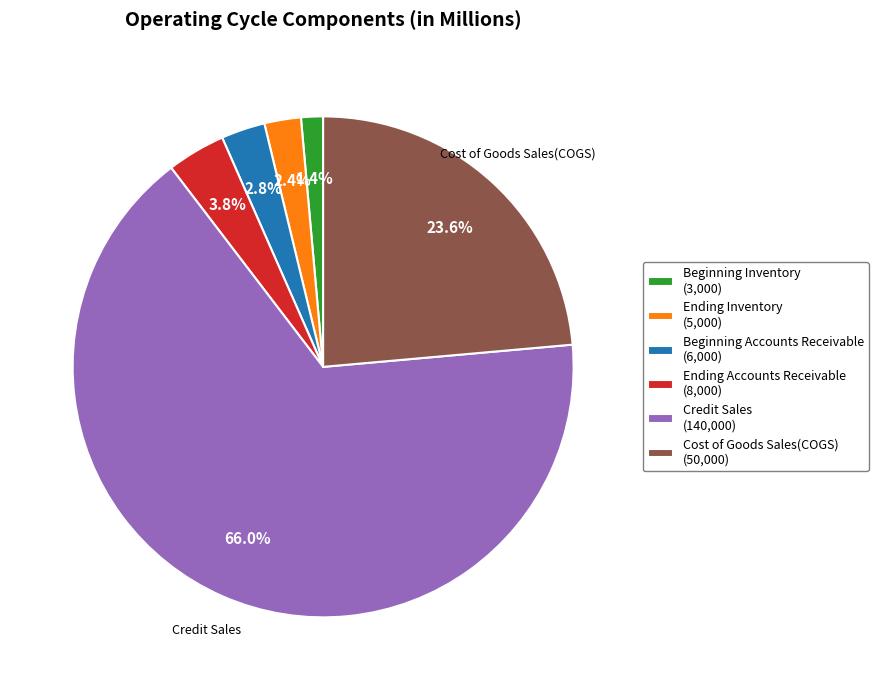

To the nearest percent, what is the combined percentage of Beginning Accounts Receivable and Beginning Inventory?

4%